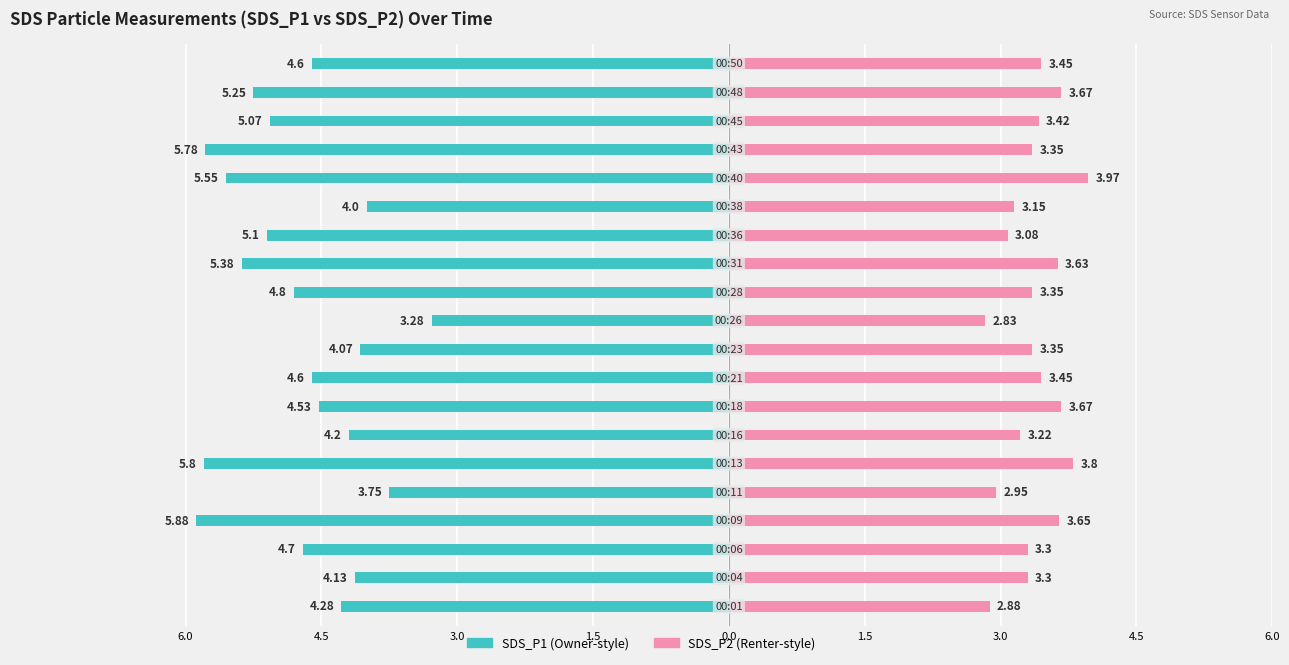

What are all the series names shown in the legend?

SDS_P1, SDS_P2